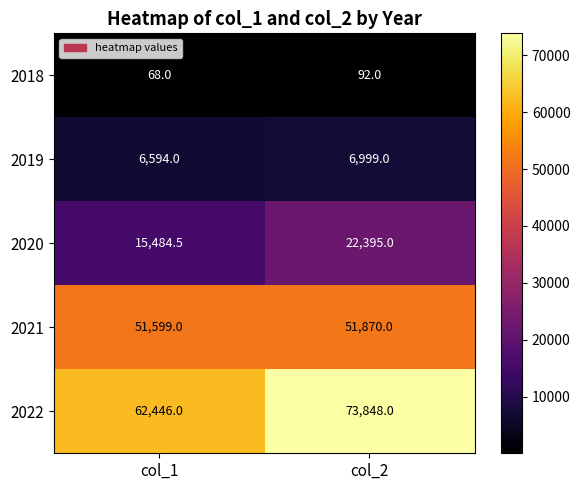

What is the difference between the highest and lowest values at col_1?

62378.0